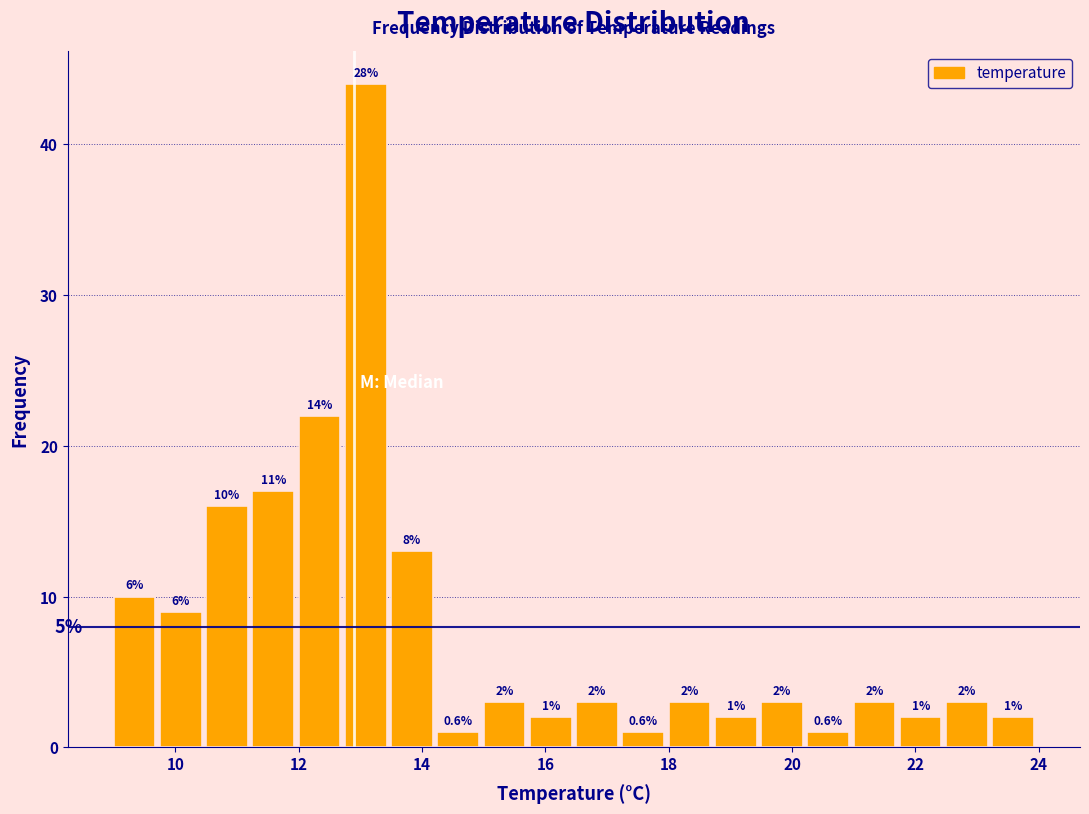

Around what value on the x-axis is the tallest bar? Give the approximate position of its centre, as read against the axis.

13.0